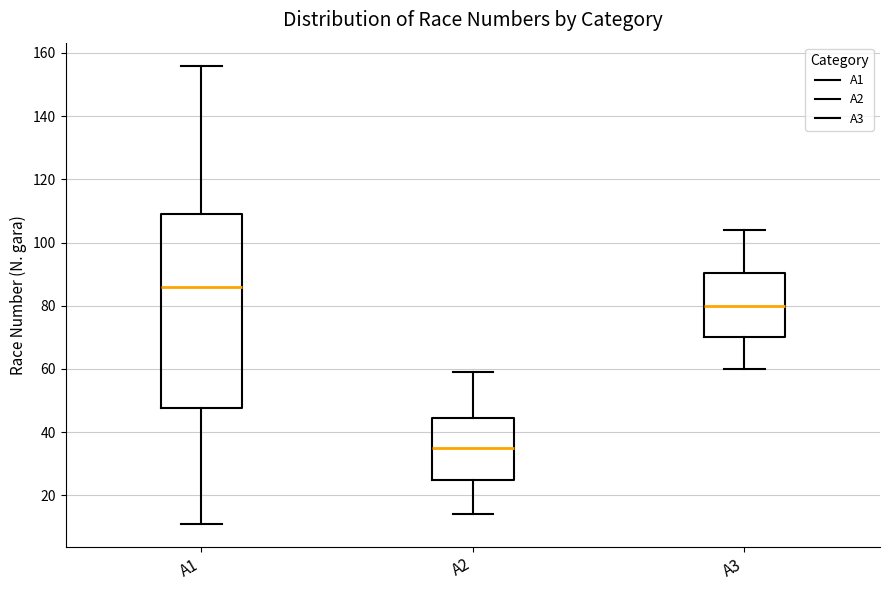

Which box's median line is the lowest?

A2